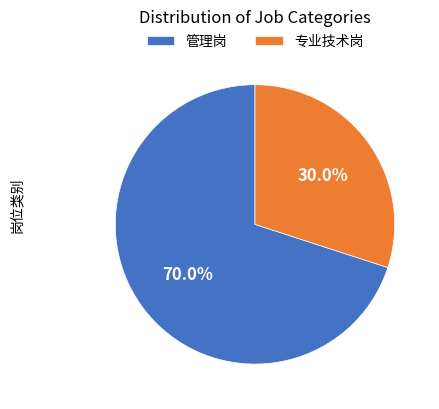

True or false: 专业技术岗 accounts for 42% of the total.

False